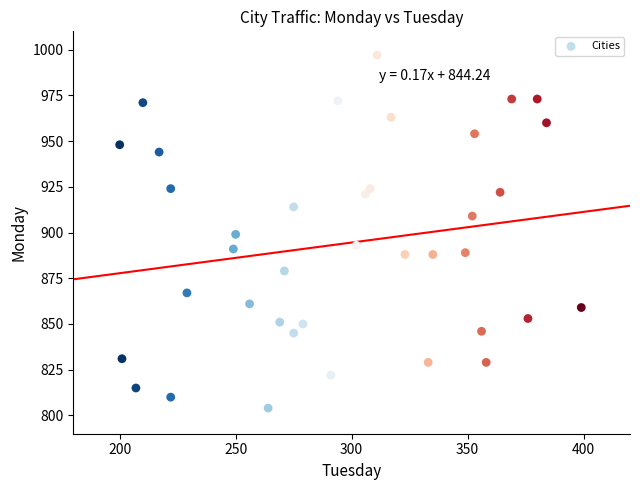

What is the range of X values (max minus min)?

199